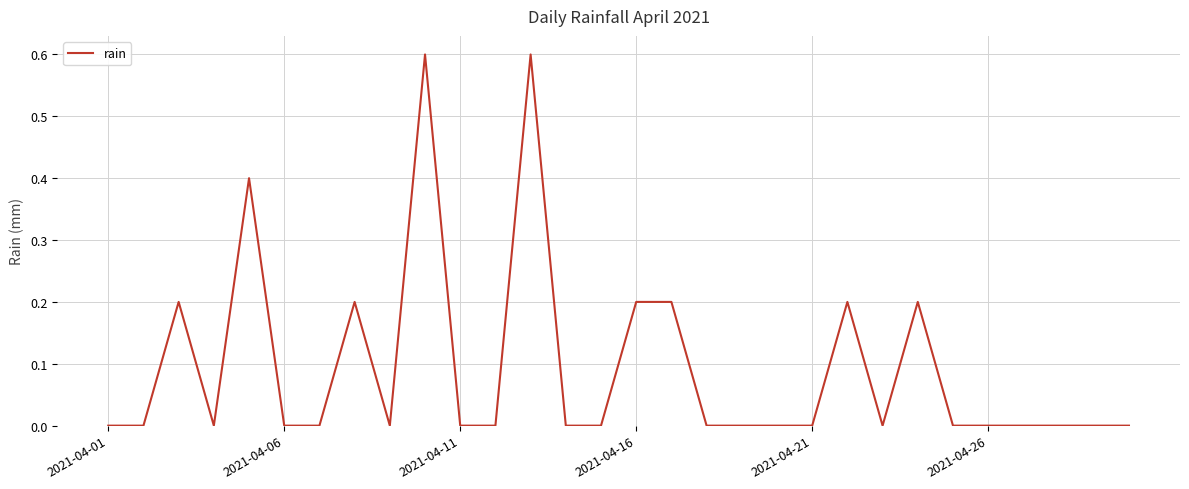

What is the greatest value displayed?

0.6